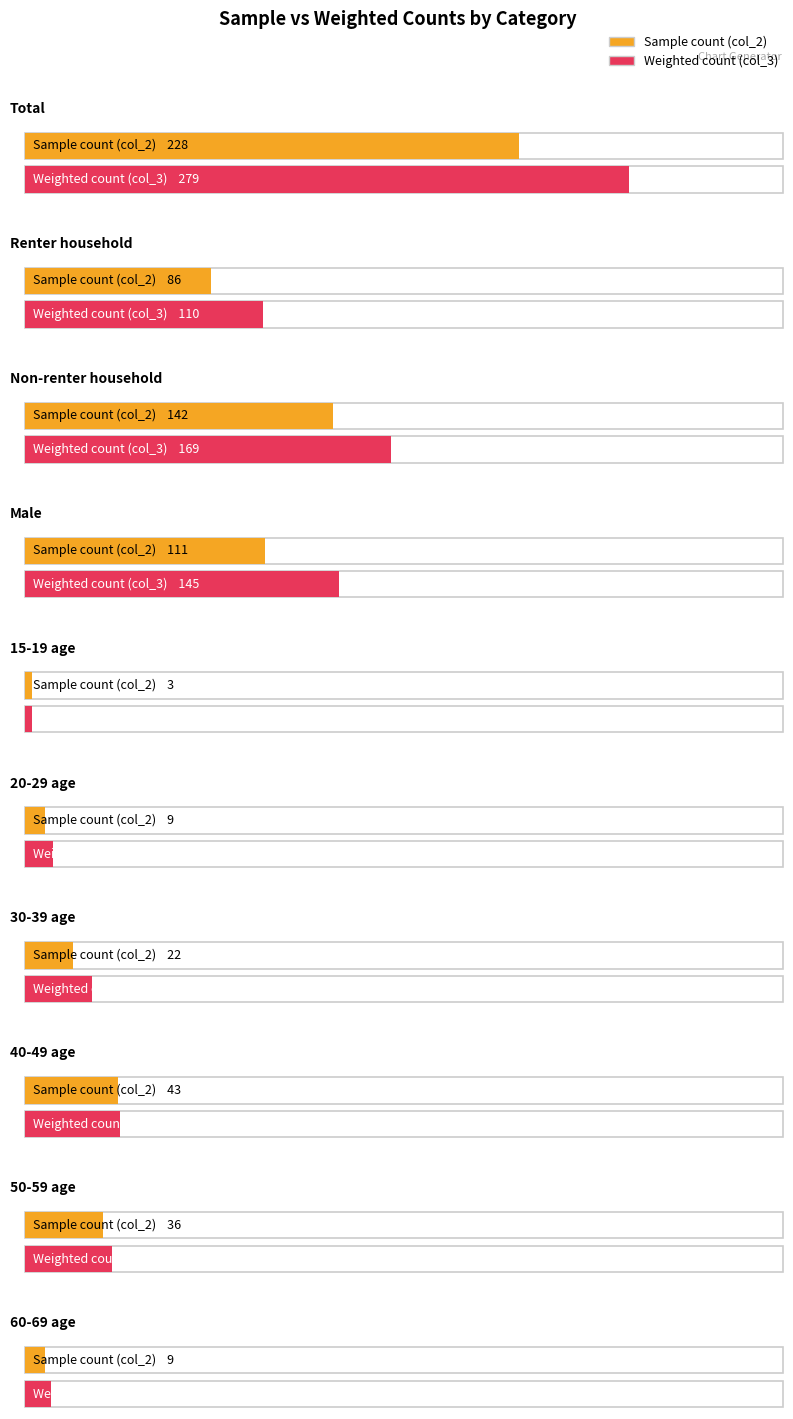

How many categories are shown in the chart?

10